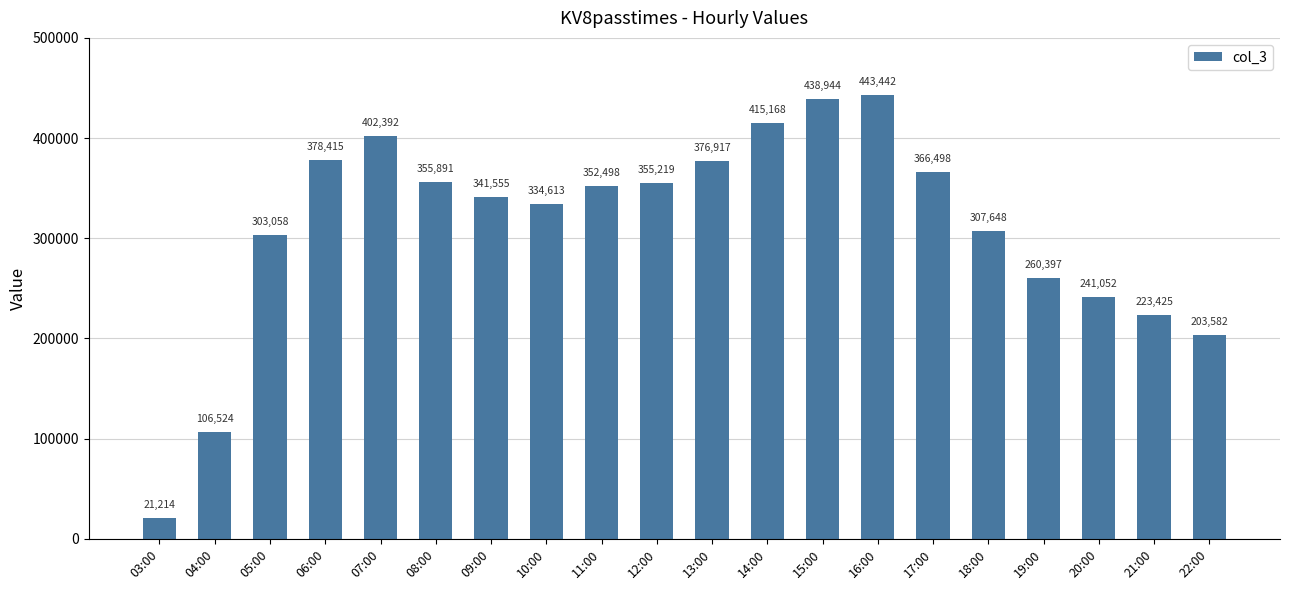

What is the difference between the values at 13:00 and 12:00?

21698